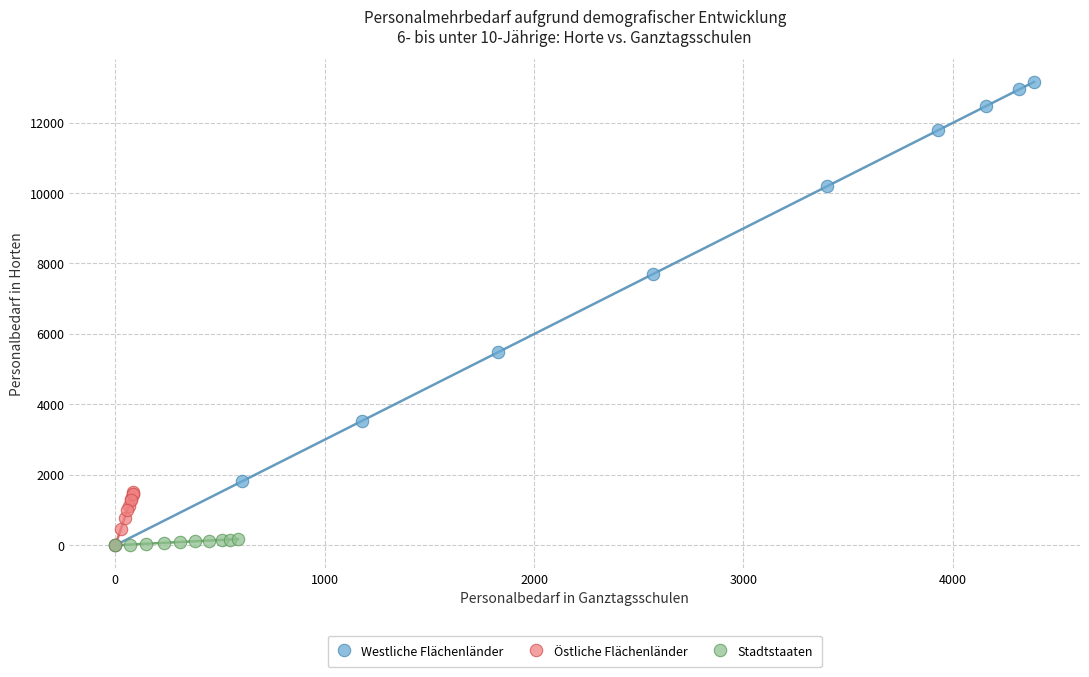

Which series reaches the maximum Y coordinate?

Westliche Flächenländer